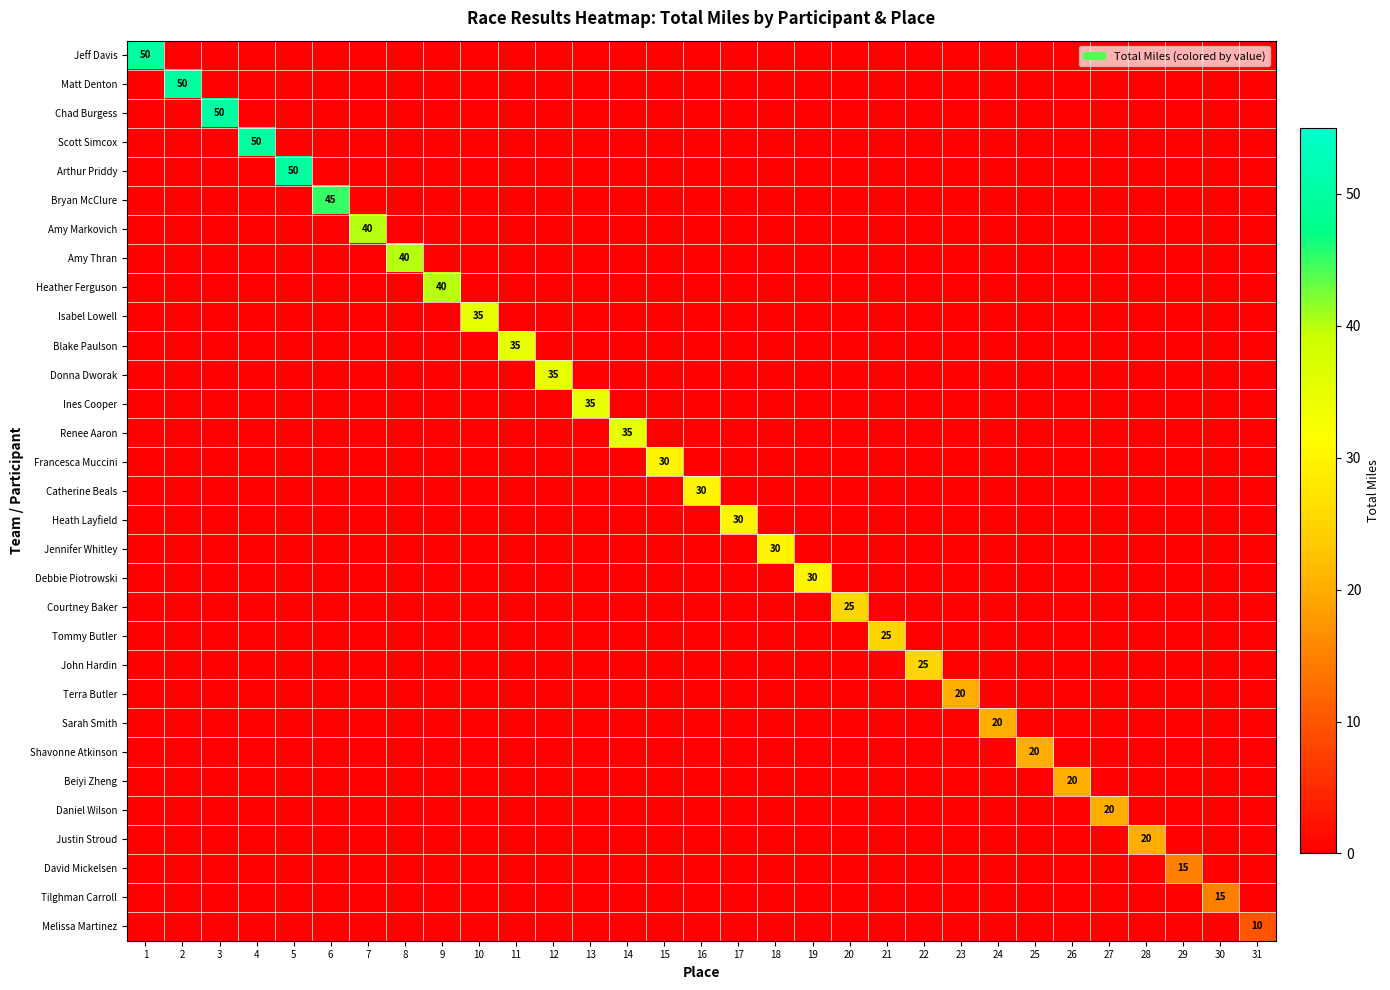

What is the maximum value for Tilghman Carroll?

15